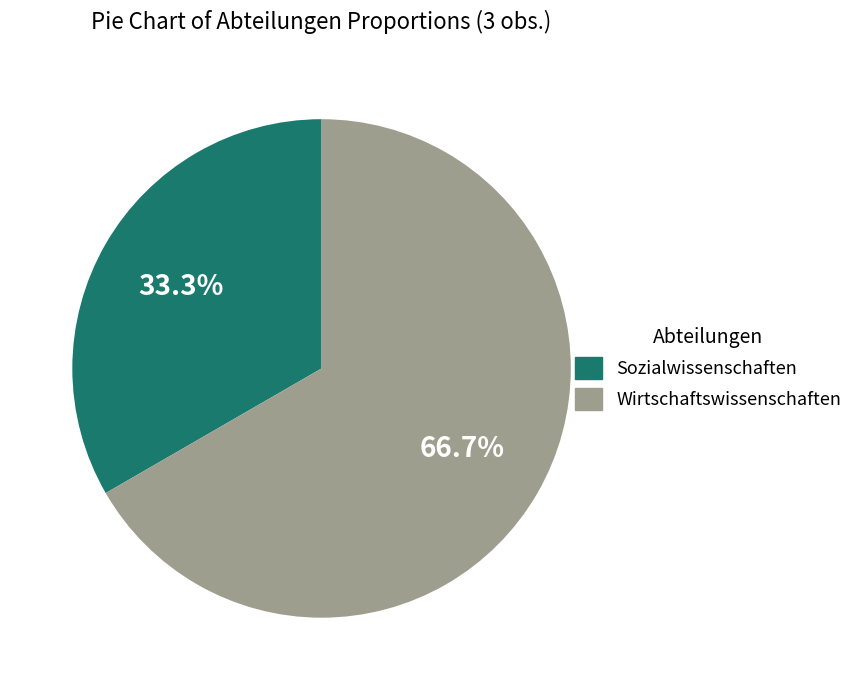

How many slices are in this pie chart?

2